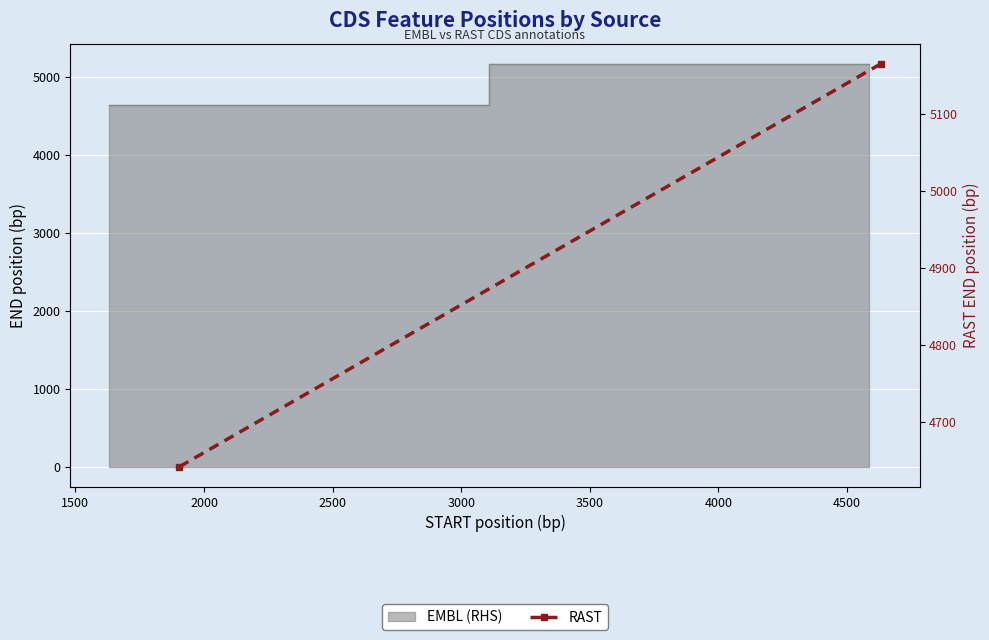

How many values are between 4642 and 5165?

2